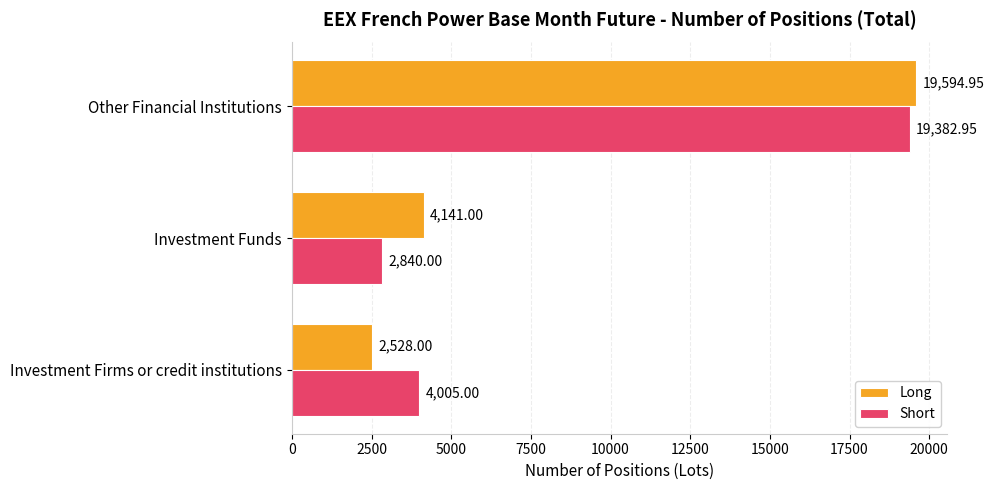

List the labels in order of Short value, smallest first.

Investment Funds, Investment Firms or credit institutions, Other Financial Institutions